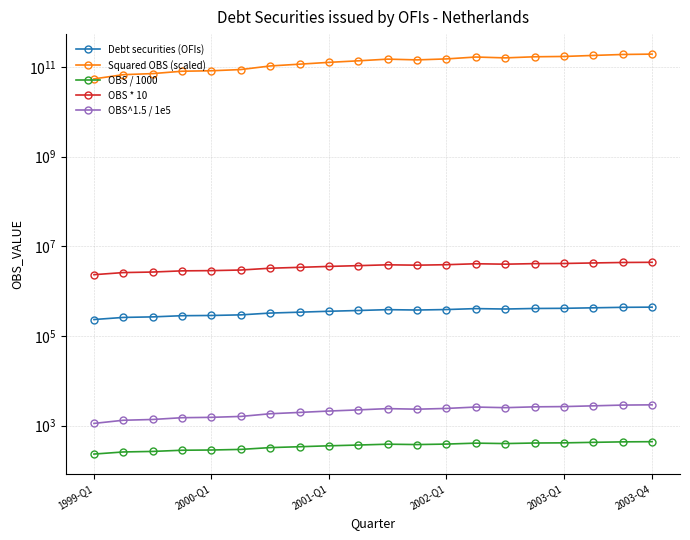

True or false: Debt securities (OFIs) and OBS / 1000 intersect in this chart.

False